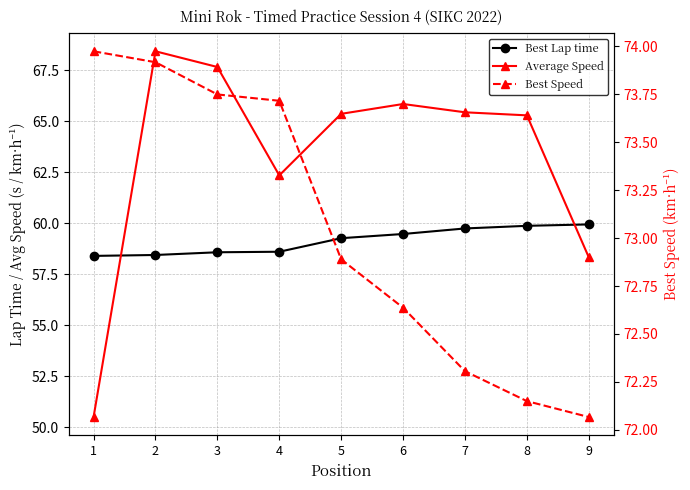

True or false: Best Speed and Average Speed intersect in this chart.

False